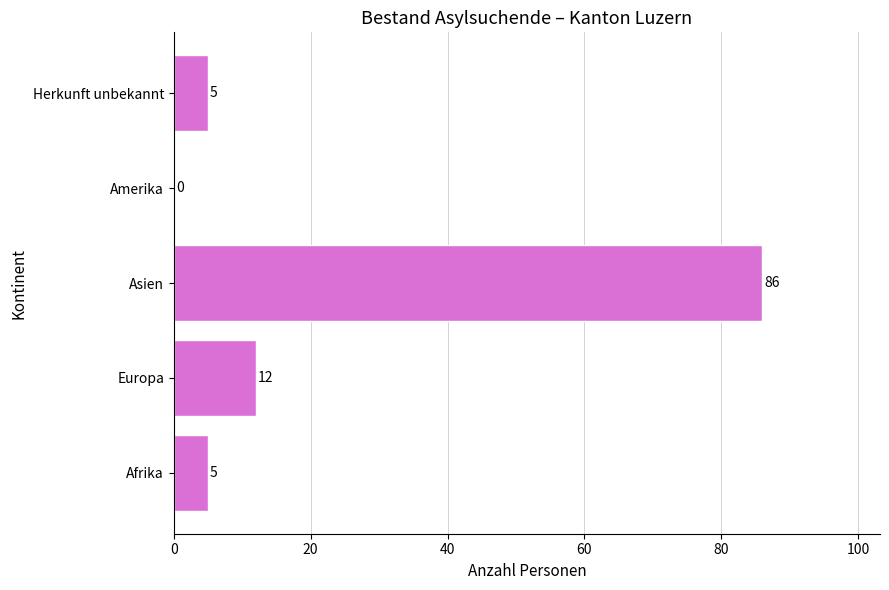

How many values are above zero?

4